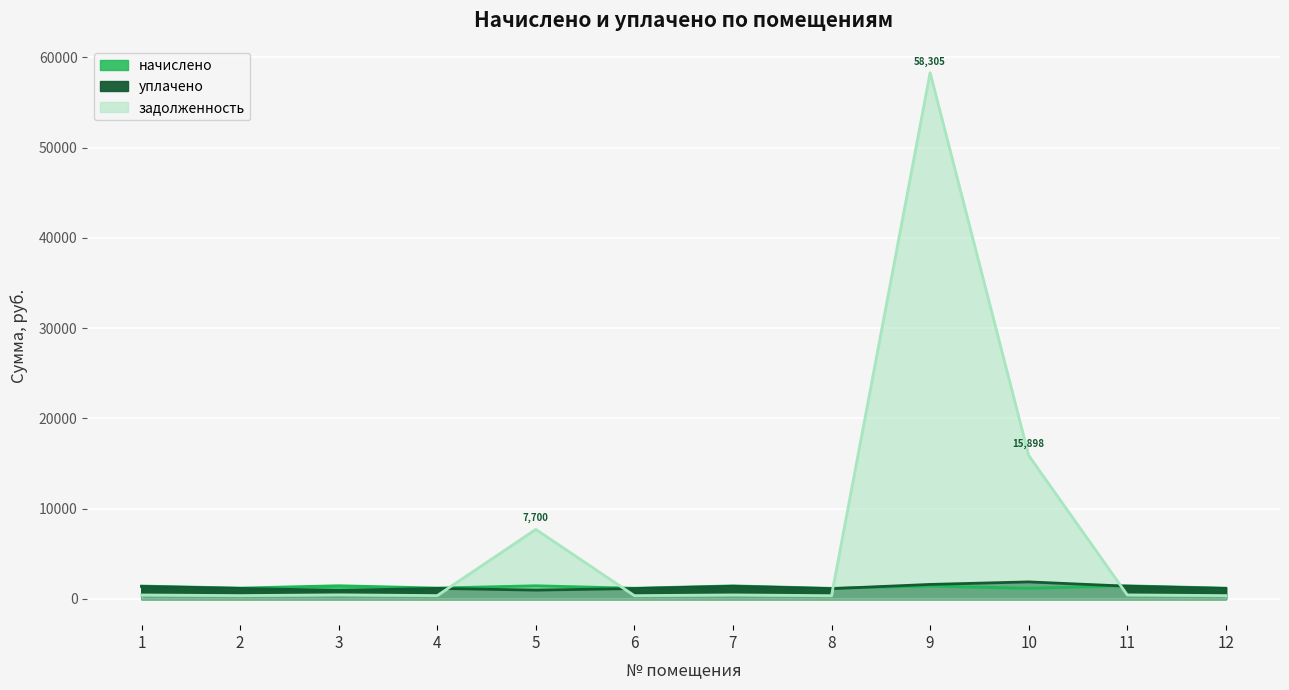

What is the difference between the задолженность values at 2 and 1?

68.6